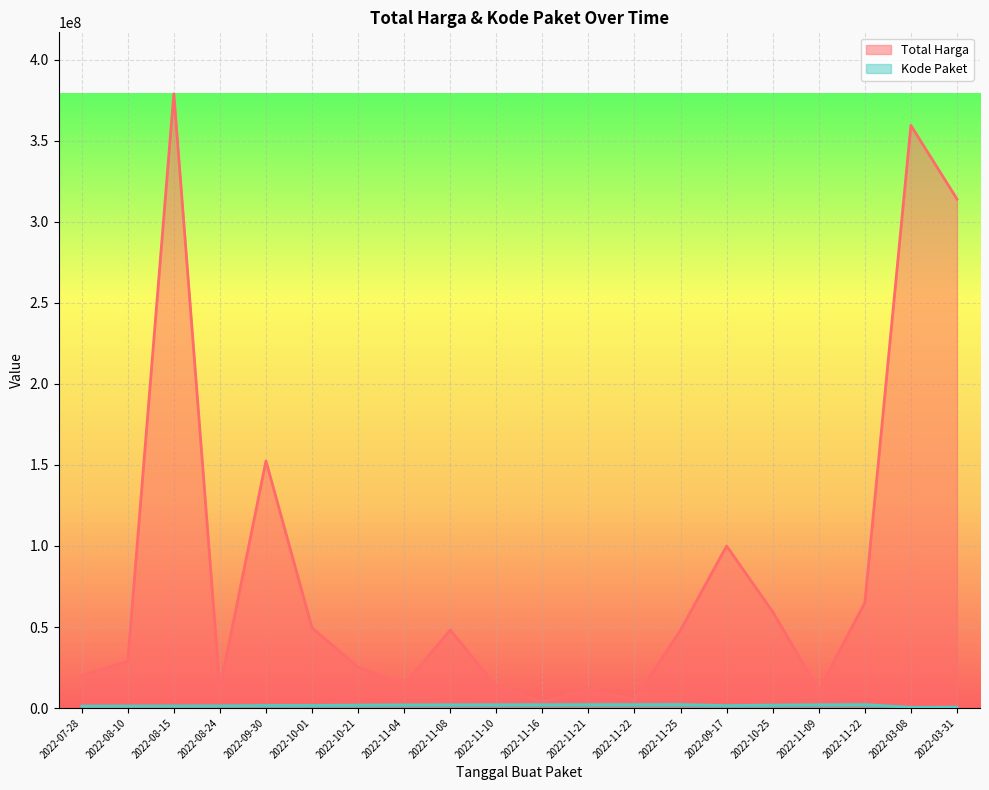

What is the label of the 18th point from the right?

2022-08-15